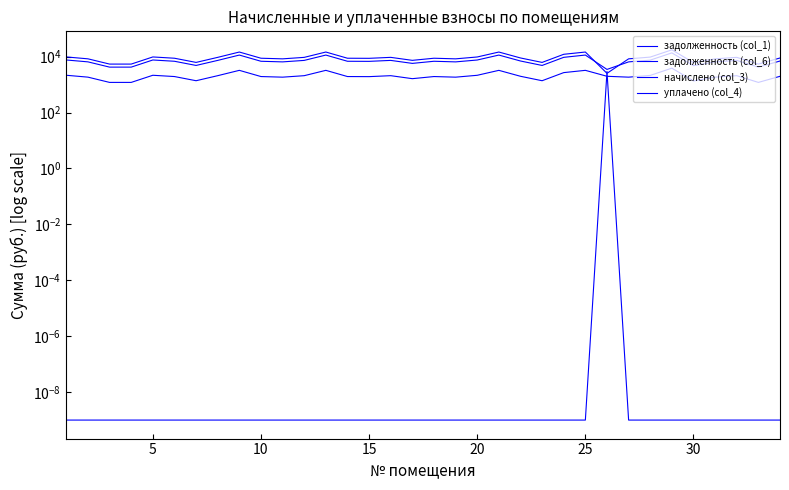

The задолженность (col_6) series shows 13192.1 at 33. True or false?

False